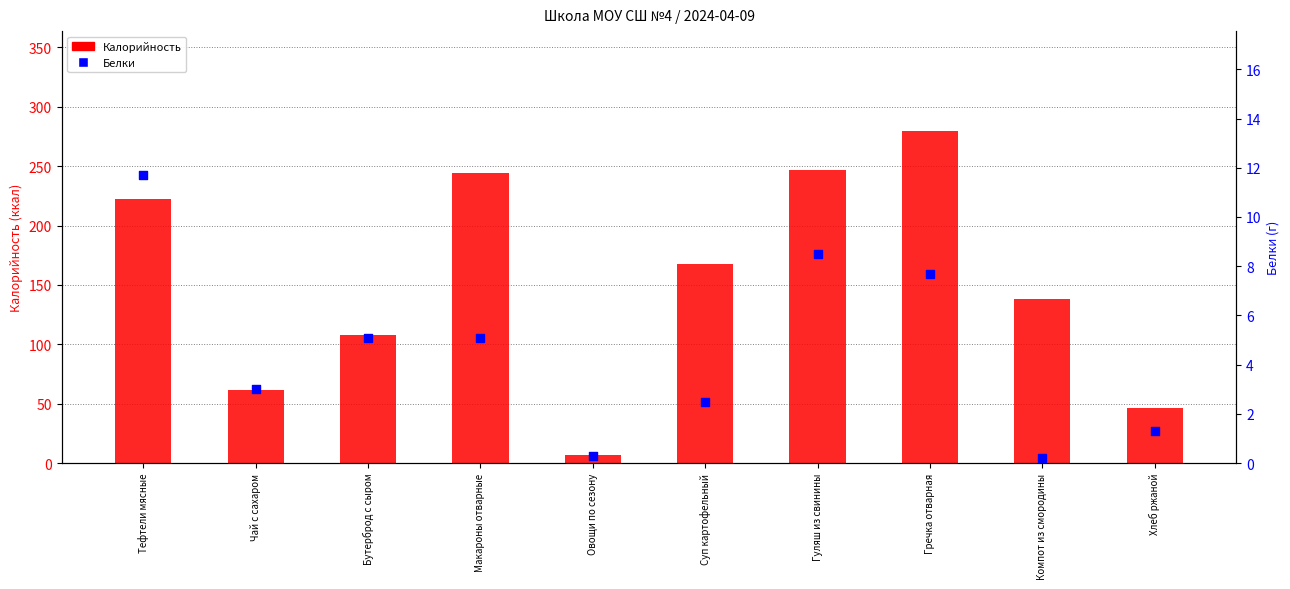

Is the value of Белки at Тефтели мясные greater than the value of Калорийность at Тефтели мясные?

No